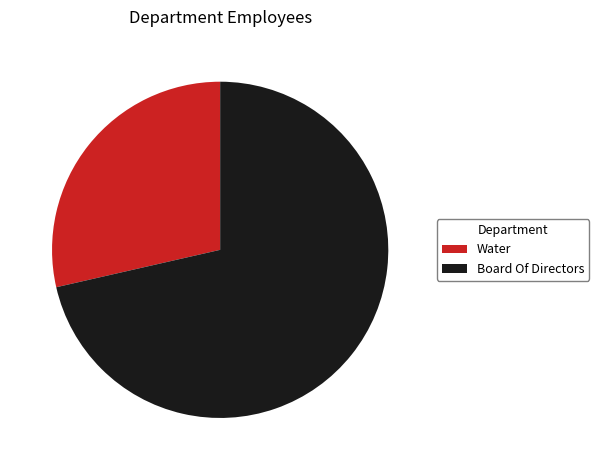

True or false: Water accounts for 42% of the total.

False